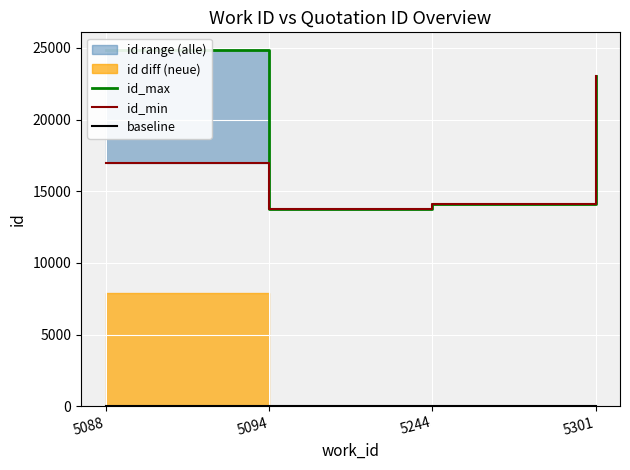

True or false: id_max and id_min cross at least once.

False